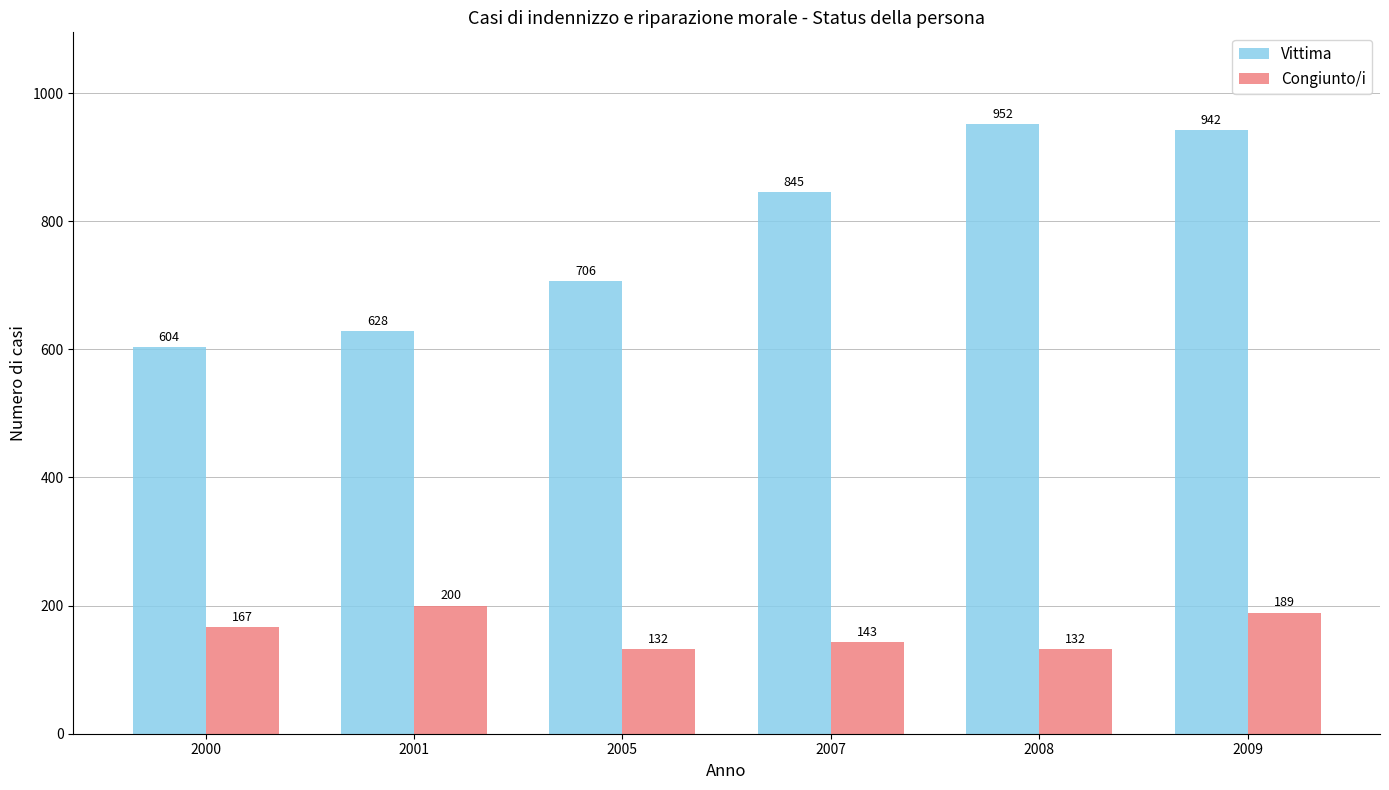

Is the value of Vittima at 2000 greater than the value of Congiunto/i at 2009?

Yes